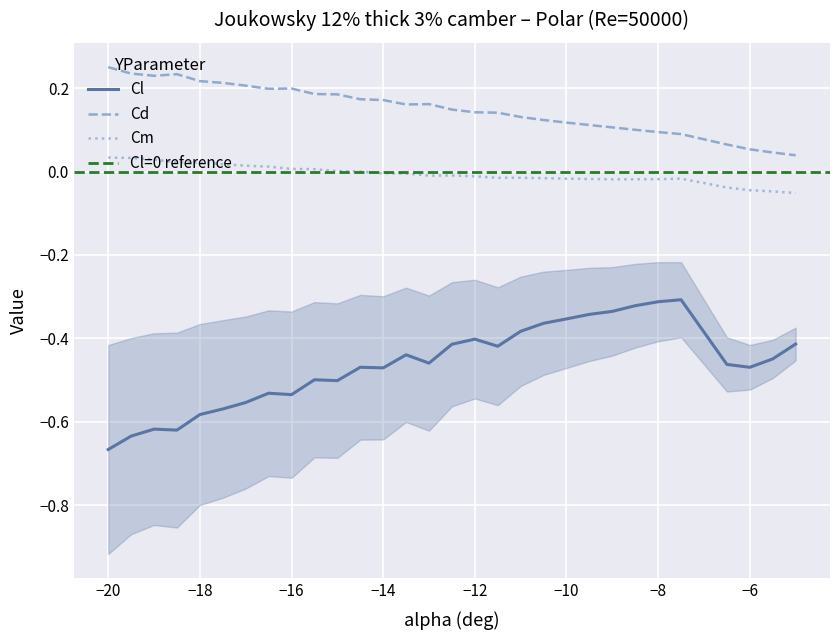

Is the value of Cd at −18 greater than the value of Cl at −10?

Yes